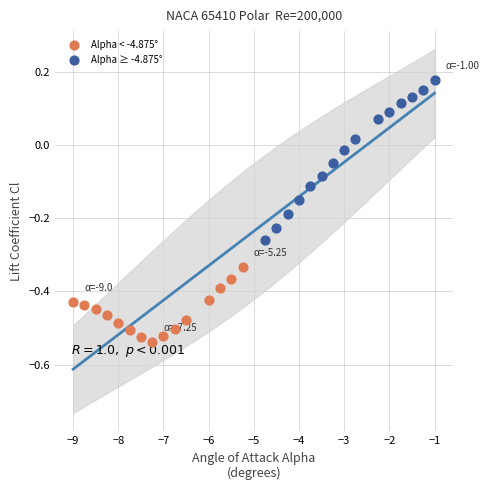

Which series contains the lowest Y value?

Alpha < -4.875°